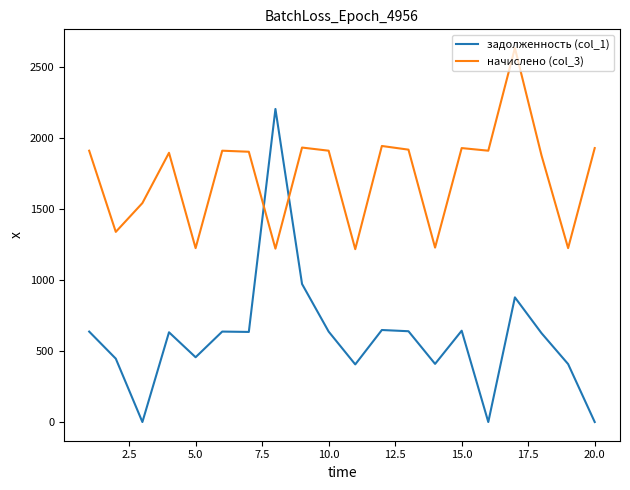

At how many categories does at least one series exceed 776?

20